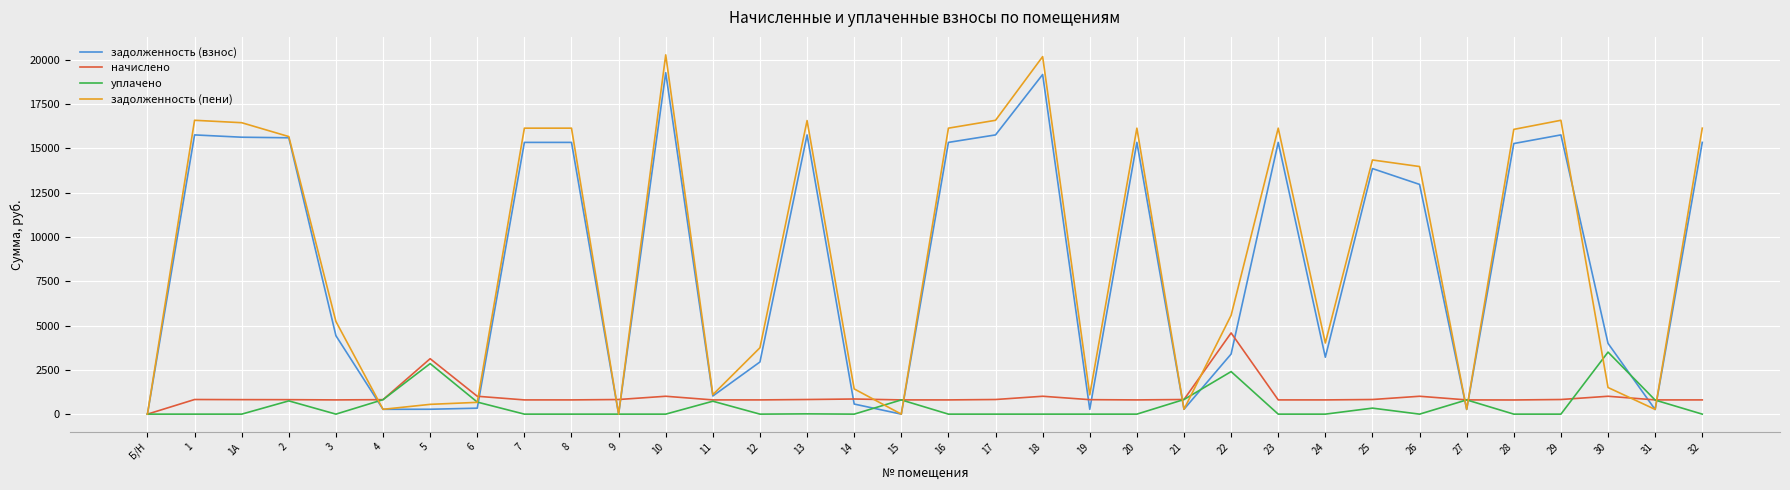

What is the highest value of the задолженность (пени) series?

20271.7